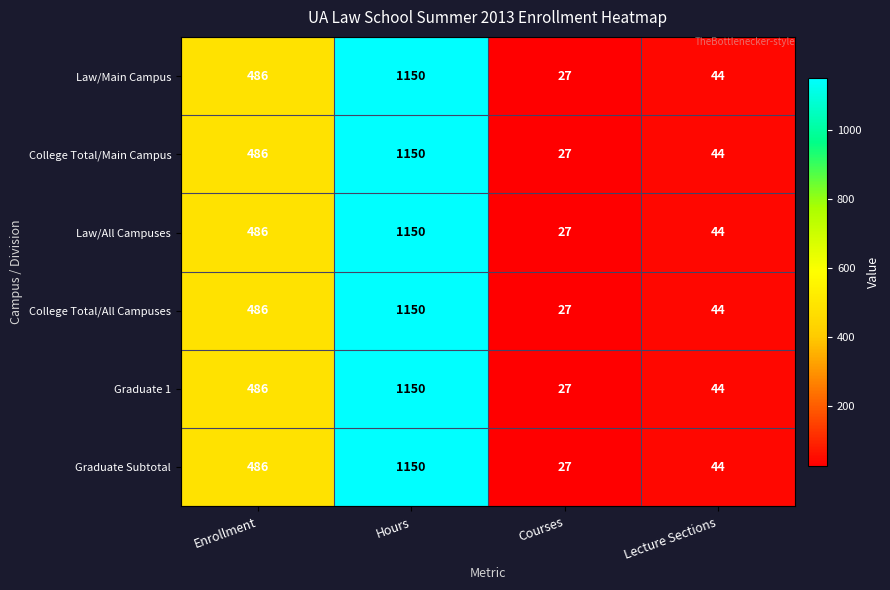

At which category is the sum across all series the highest?

Hours